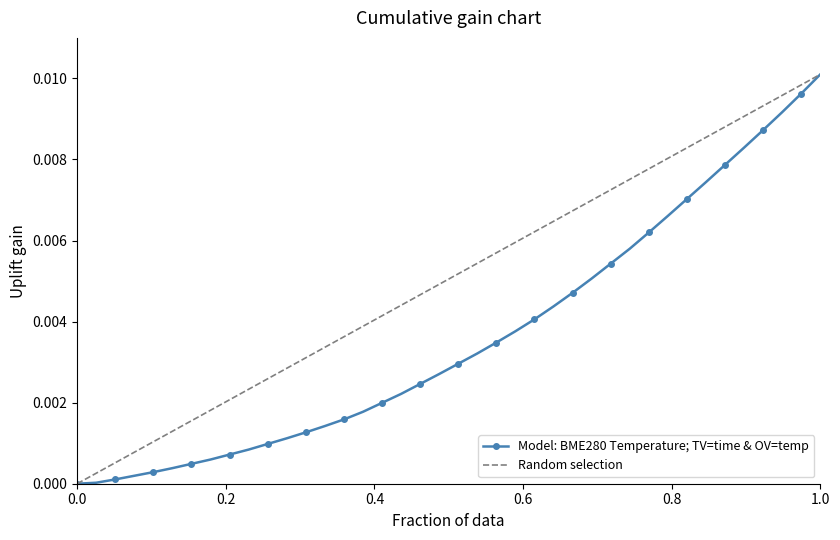

Rank the series by their average value, from lowest to highest.

Model: BME280 Temperature; TV=time & OV=temp, Random selection